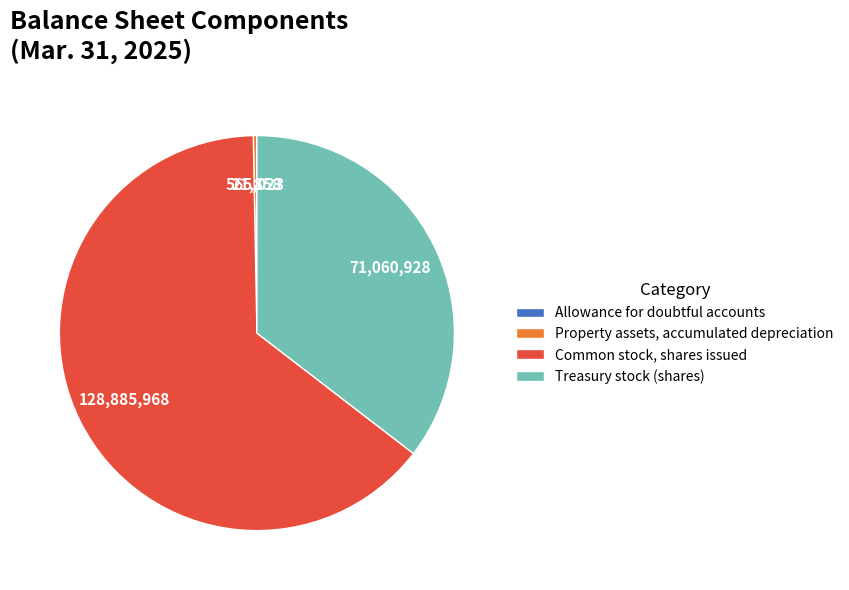

Do Treasury stock (shares) and Property assets, accumulated depreciation together represent more than half of the pie?

No